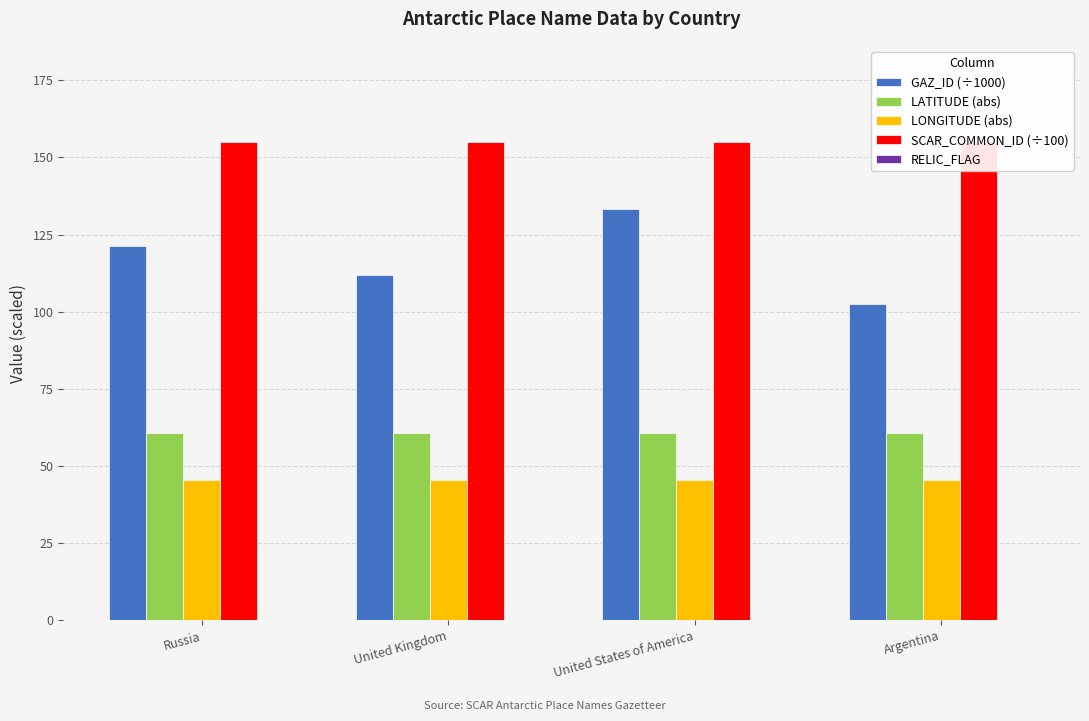

Reading left to right, transcribe all the data shown in this chart.

GAZ_ID (÷1000): Russia=121.2	United Kingdom=111.8	United States of America=133.3	Argentina=102.4
LATITUDE (abs): Russia=60.6	United Kingdom=60.7	United States of America=60.7	Argentina=60.7
LONGITUDE (abs): Russia=45.7	United Kingdom=45.7	United States of America=45.7	Argentina=45.7
SCAR_COMMON_ID (÷100): Russia=155.1	United Kingdom=155.1	United States of America=155.1	Argentina=155.1
RELIC_FLAG: Russia=0.0	United Kingdom=0.0	United States of America=0.0	Argentina=0.0